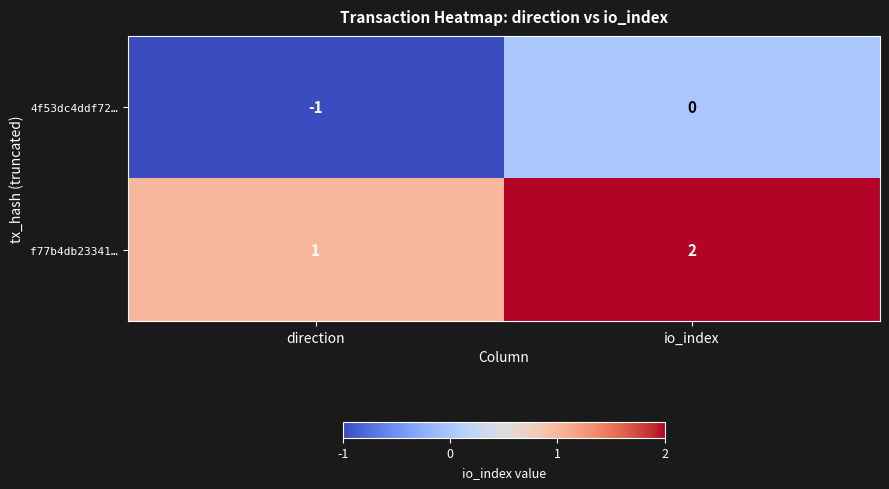

At which label is 4f53dc4ddf72… closest to 0?

io_index